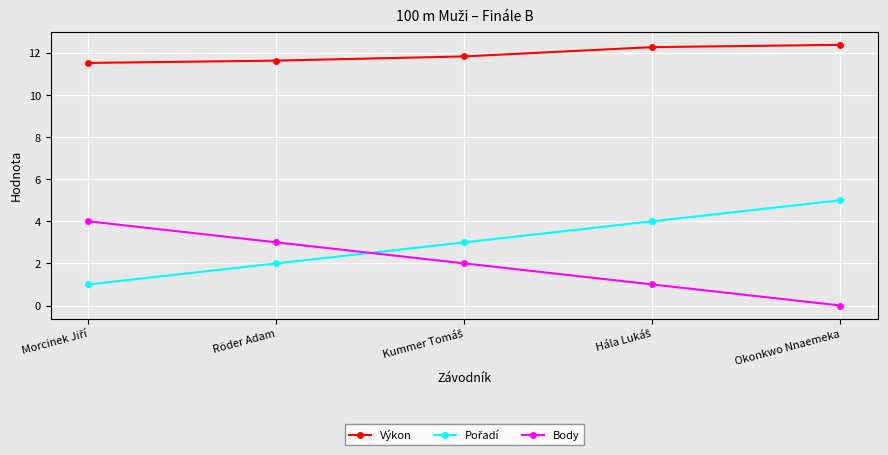

The Výkon series shows 5.8 at Röder Adam. True or false?

False